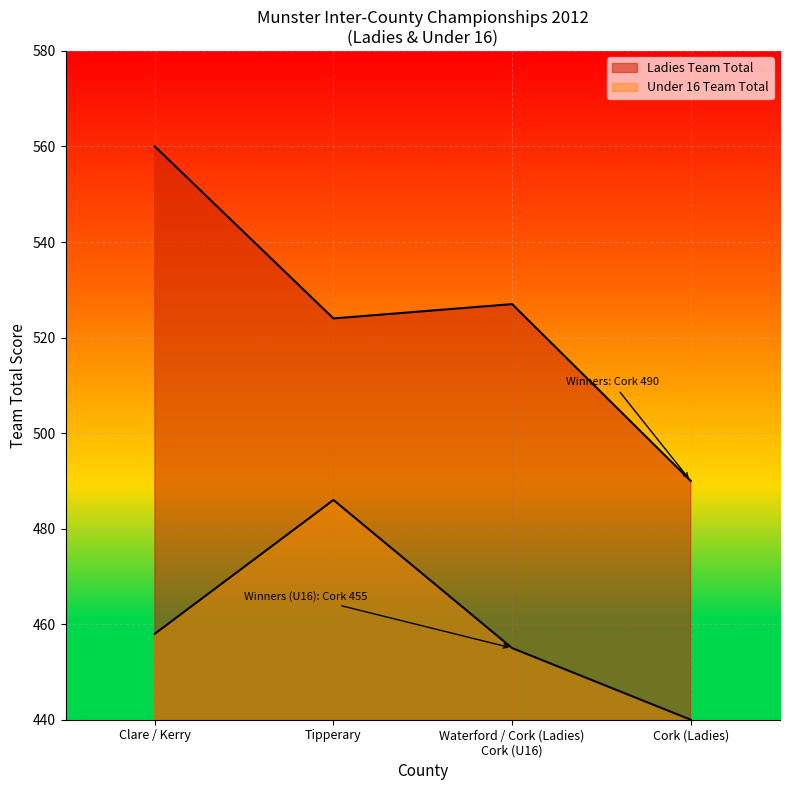

True or false: the data shows 336 at Cork (Ladies).

False